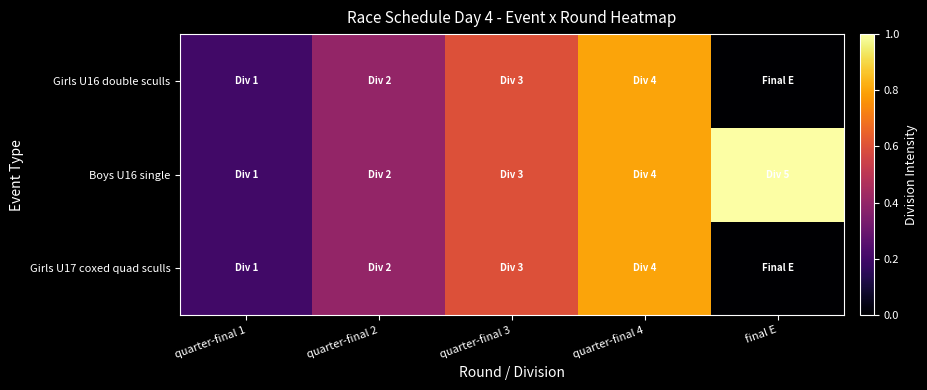

Rank the series by their maximum value, from highest to lowest.

Boys U16 single, Girls U17 coxed quad sculls, Girls U16 double sculls